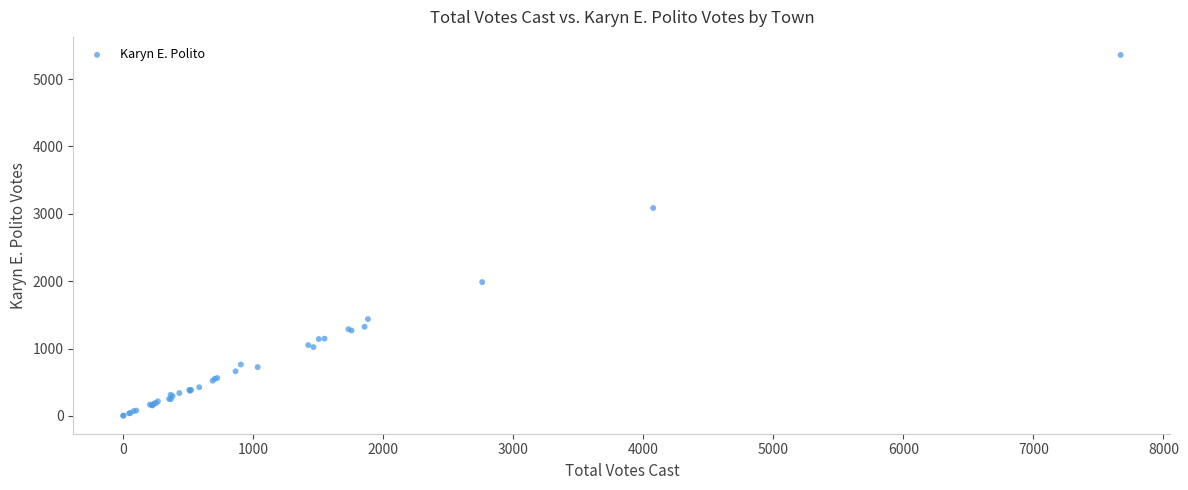

What Y value in the scatter plot is closest to 2680?

3086